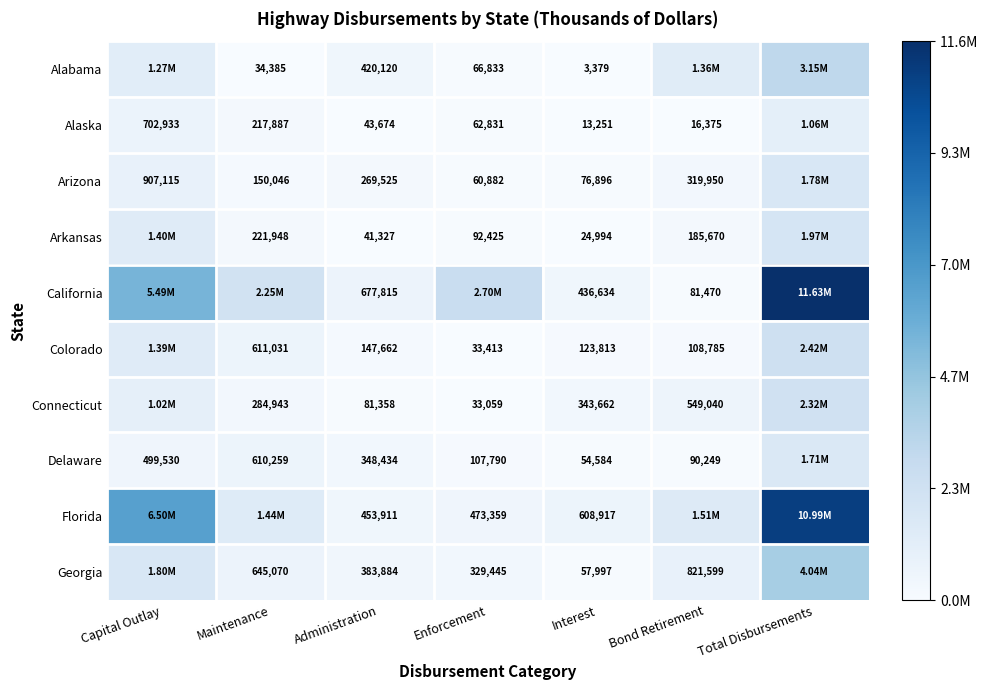

What is the sum of the Colorado values at Enforcement and Bond Retirement?

142198